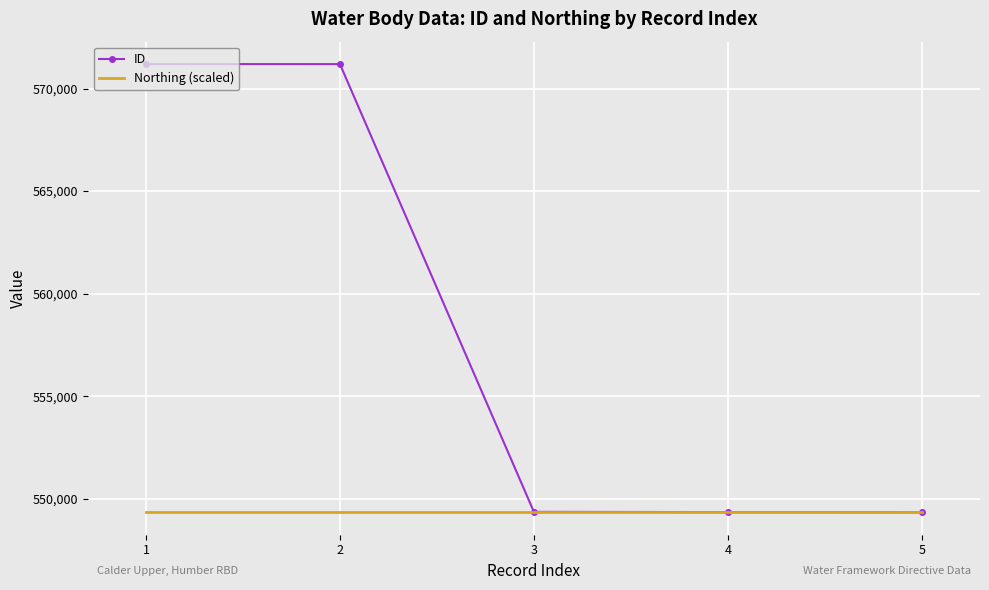

List the series in order of their peak value, lowest first.

Northing (scaled), ID